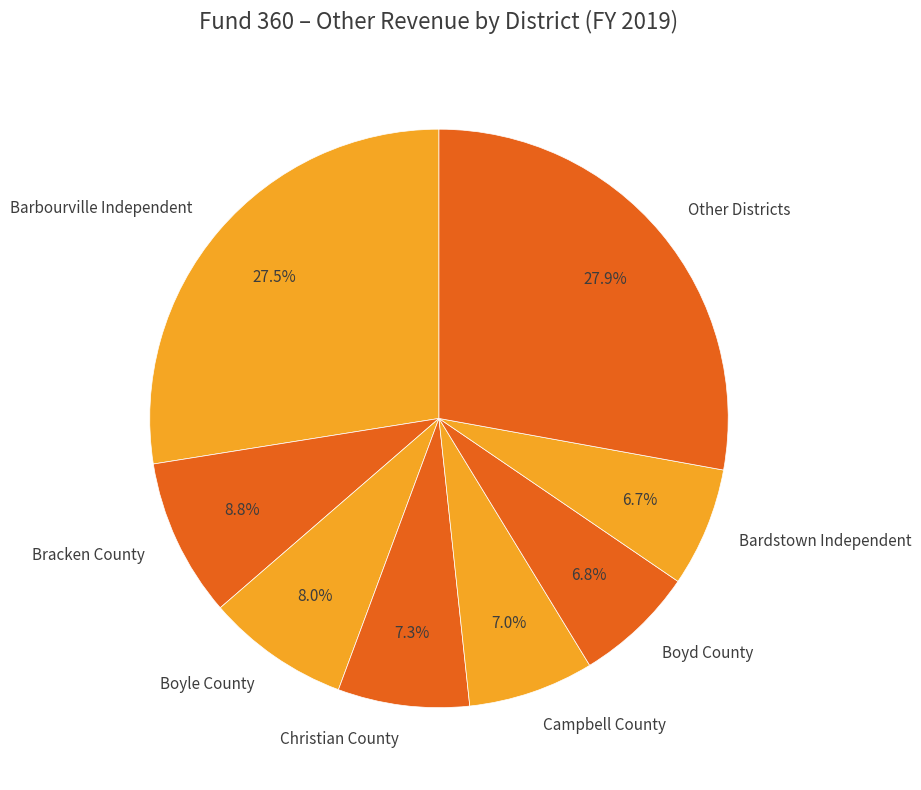

What portion of the pie excludes Other Districts?

72.1%